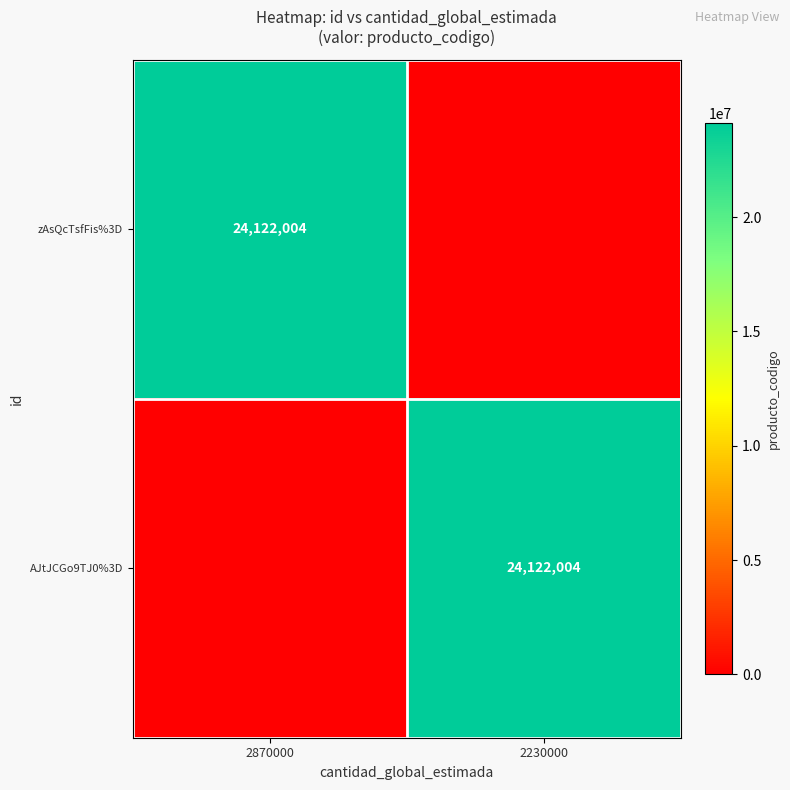

True or false: AJtJCGo9TJ0%3D has a value of 11345007 at 2230000.

False